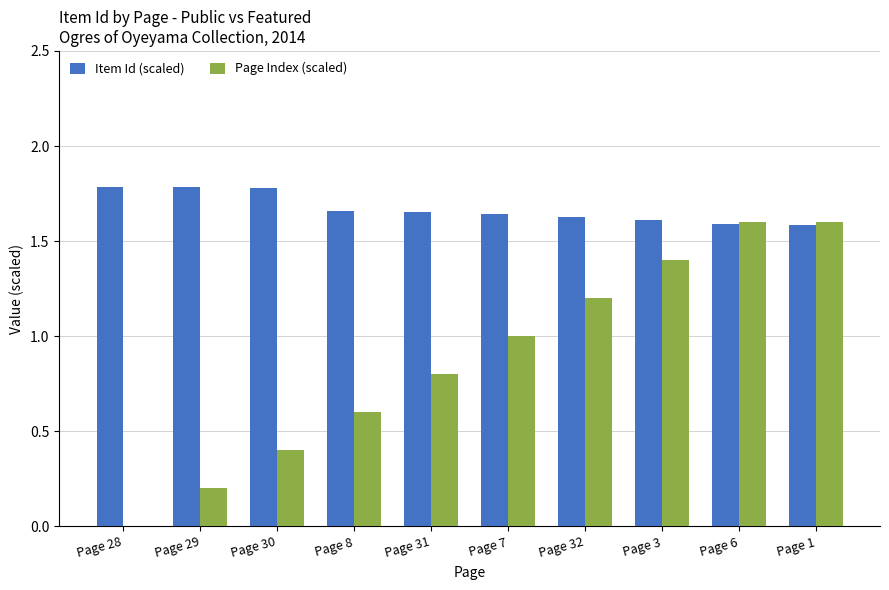

What value does the Item Id (scaled) series have at Page 28?

1.8